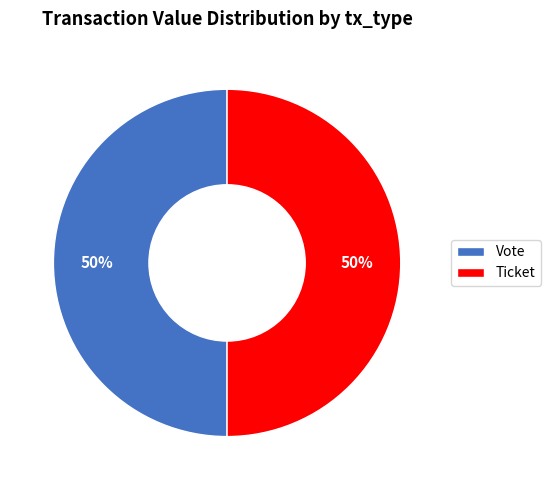

The Ticket slice represents 43% of the pie. True or false?

False